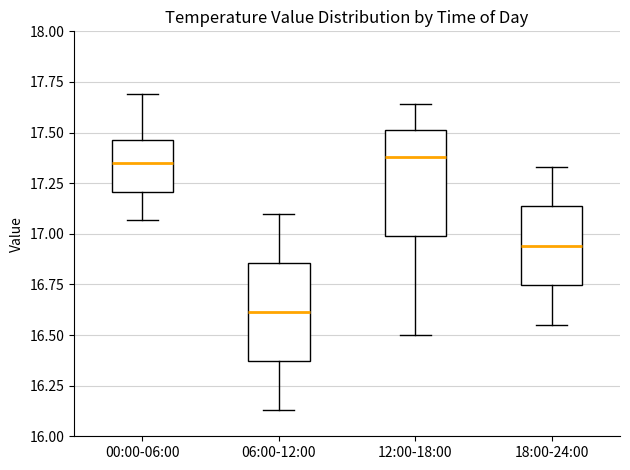

Where is the lower edge of the box for 00:00-06:00 on the y-axis? The values are not printed on the chart, so give them approximately, as read against the axis.

17.20